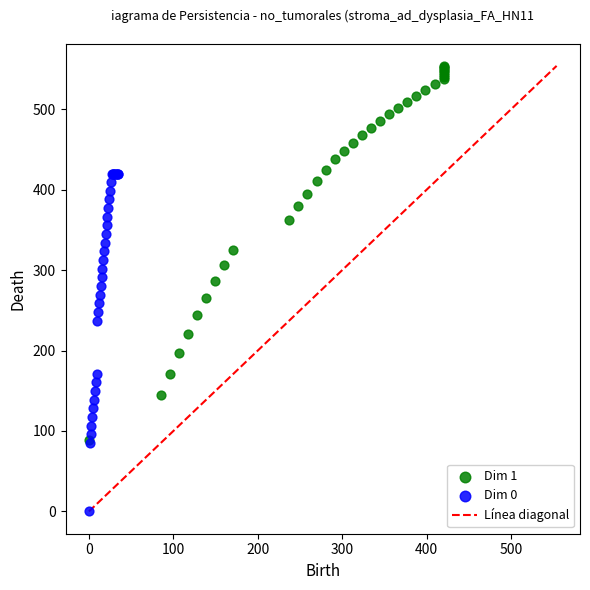

Which series reaches the maximum Y coordinate?

Dim 1